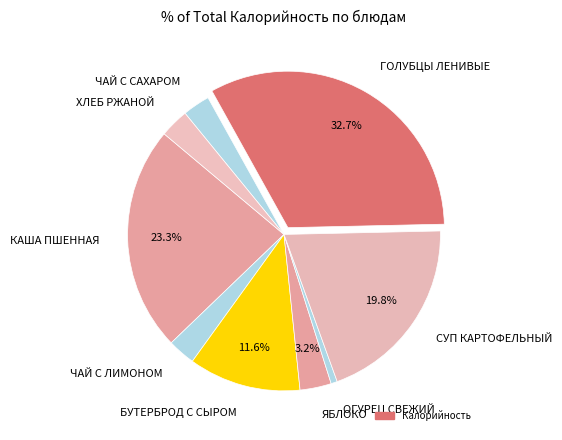

How many segments does this pie chart have?

9